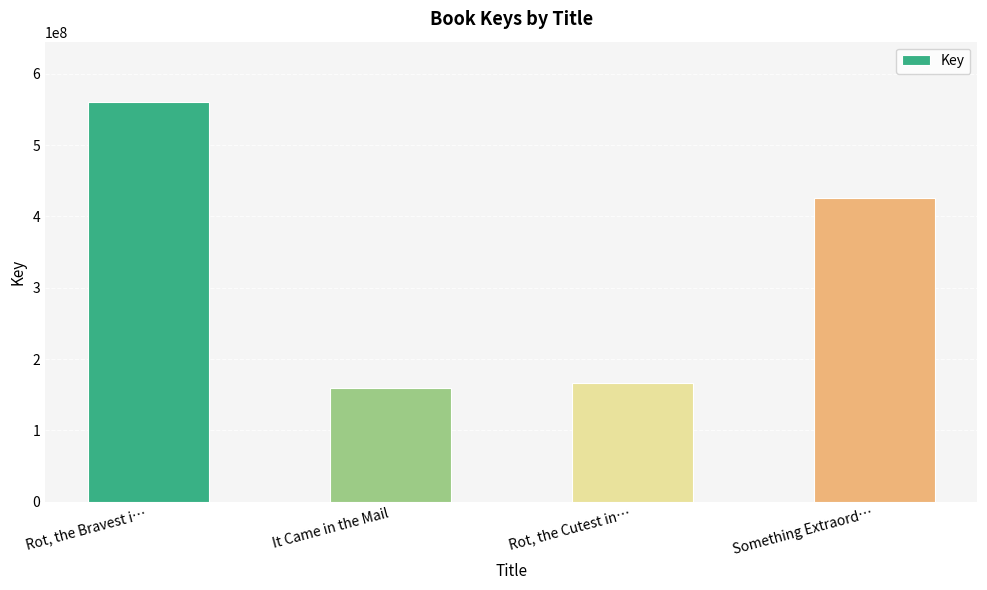

What is the label of the 1st bar from the left?

Rot, the Bravest i…